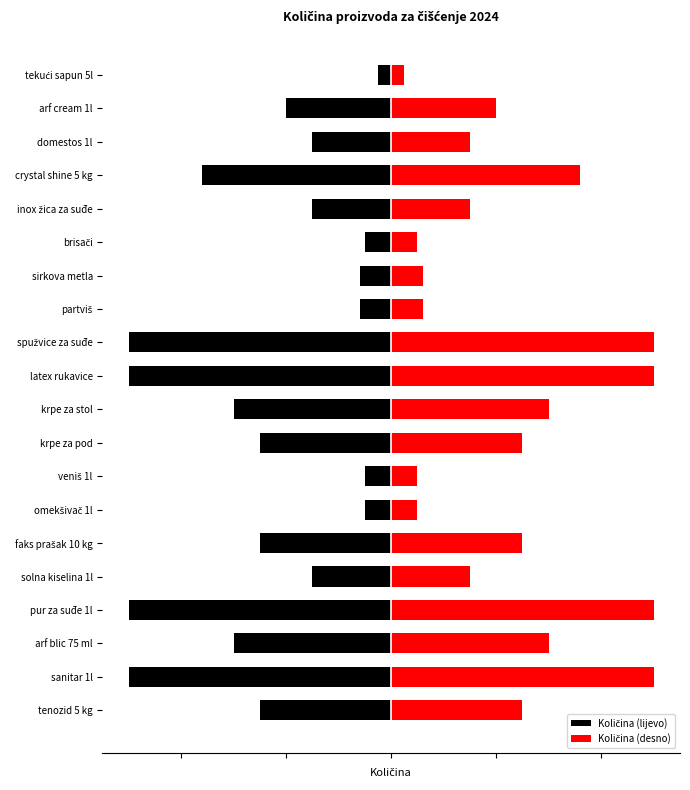

At how many categories does at least one series exceed -47?

20